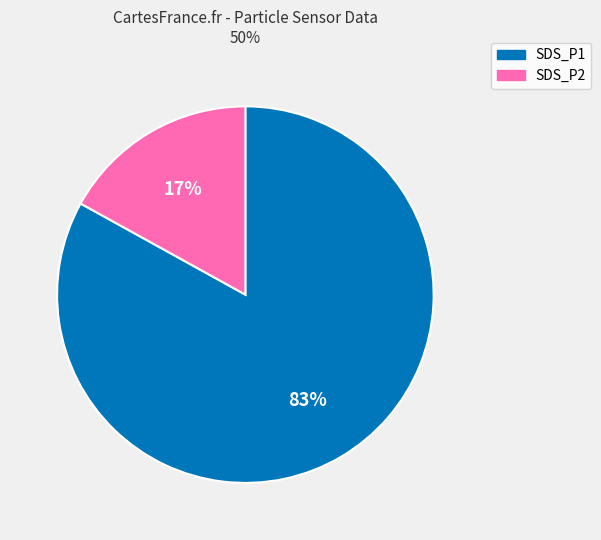

To the nearest percent, what is the average slice percentage?

50%